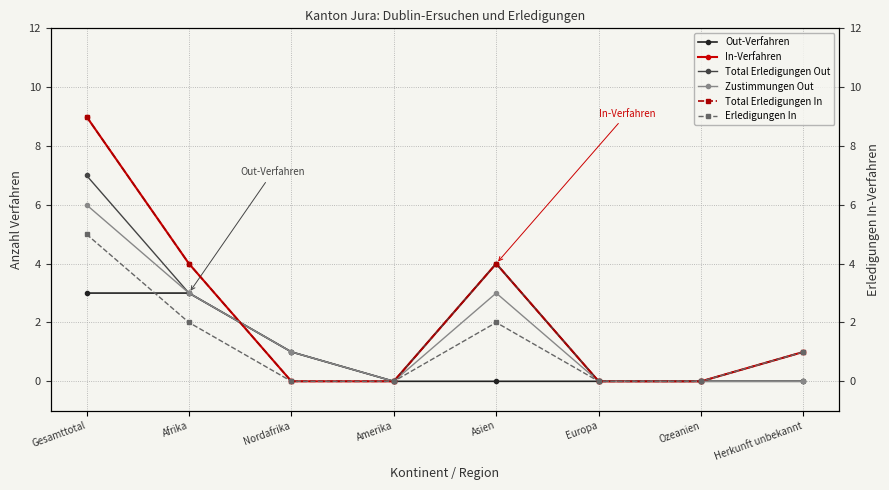

What are all the series names shown in the legend?

Out-Verfahren, In-Verfahren, Total Erledigungen Out, Zustimmungen Out, Total Erledigungen In, Erledigungen In